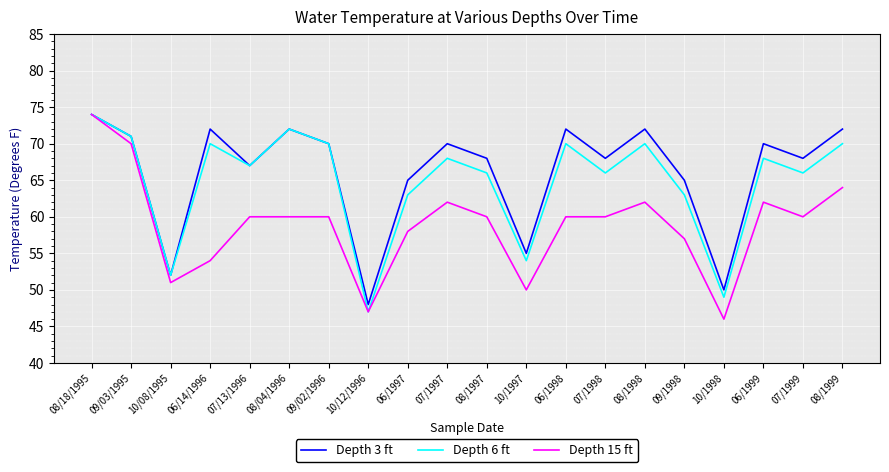

Is it true that Depth 3 ft equals 72 at 06/1998?

True